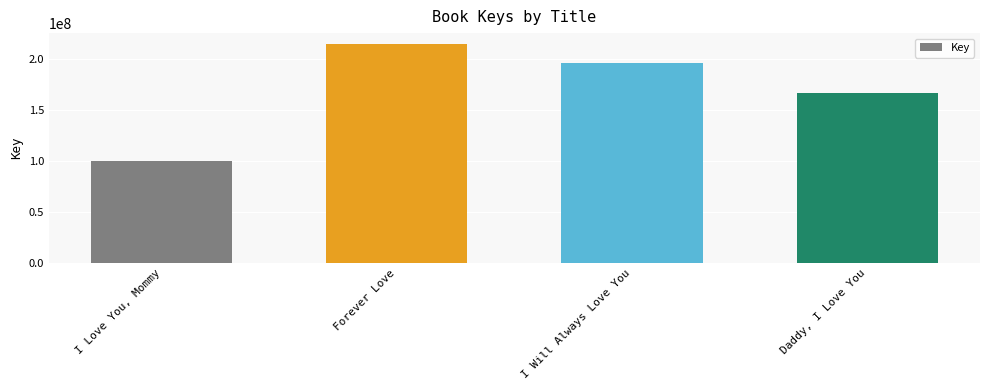

What is the sum of the values at Forever Love and I Will Always Love You?

410404846